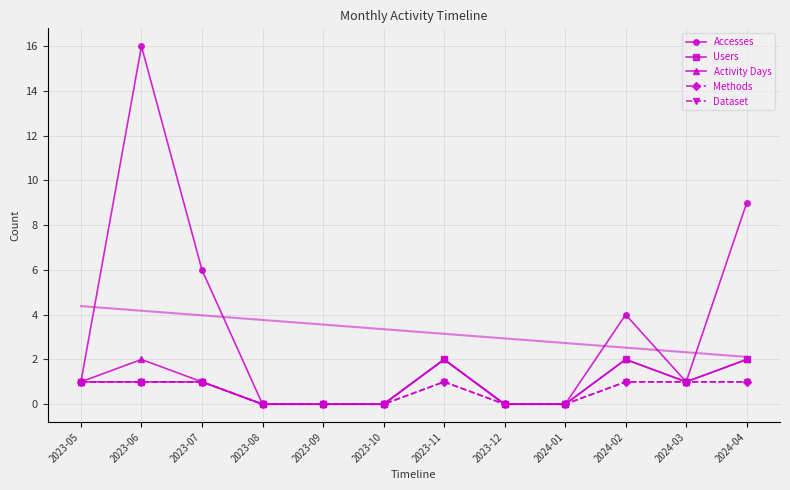

At which category is the sum across all series the highest?

2023-06